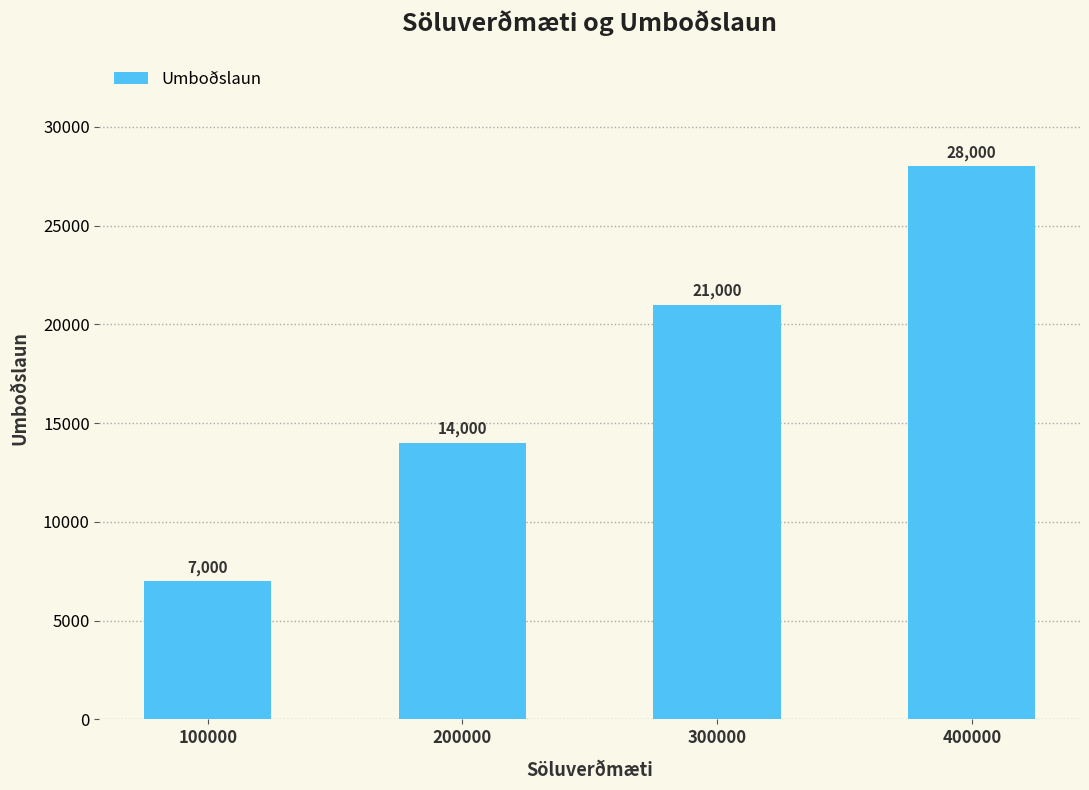

What is the difference between the values at 200000 and 300000?

7000